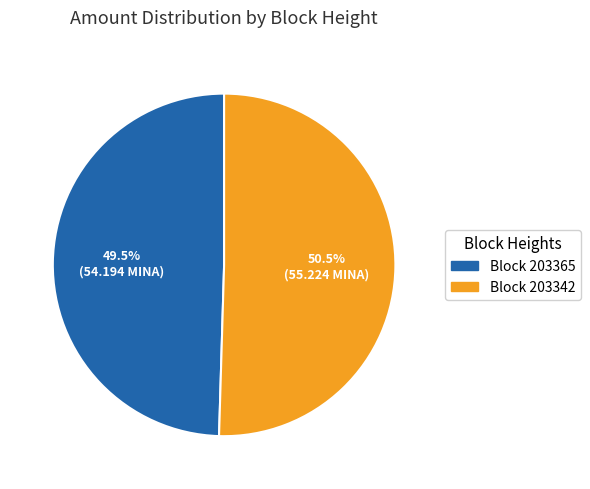

Do Block 203342 and Block 203365 together represent more than half of the pie?

Yes